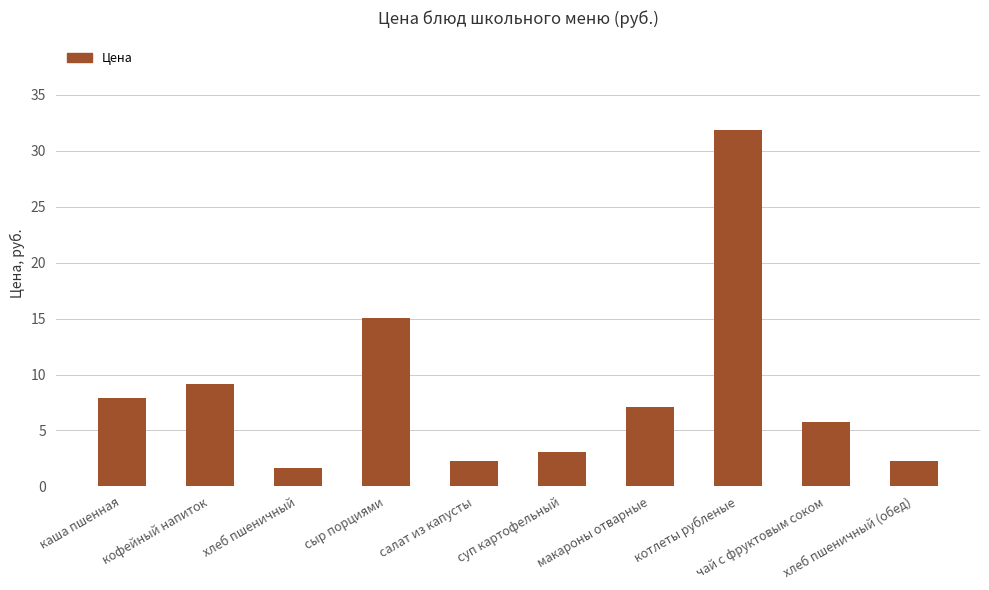

What is the value of the 9th bar from the left?

5.7